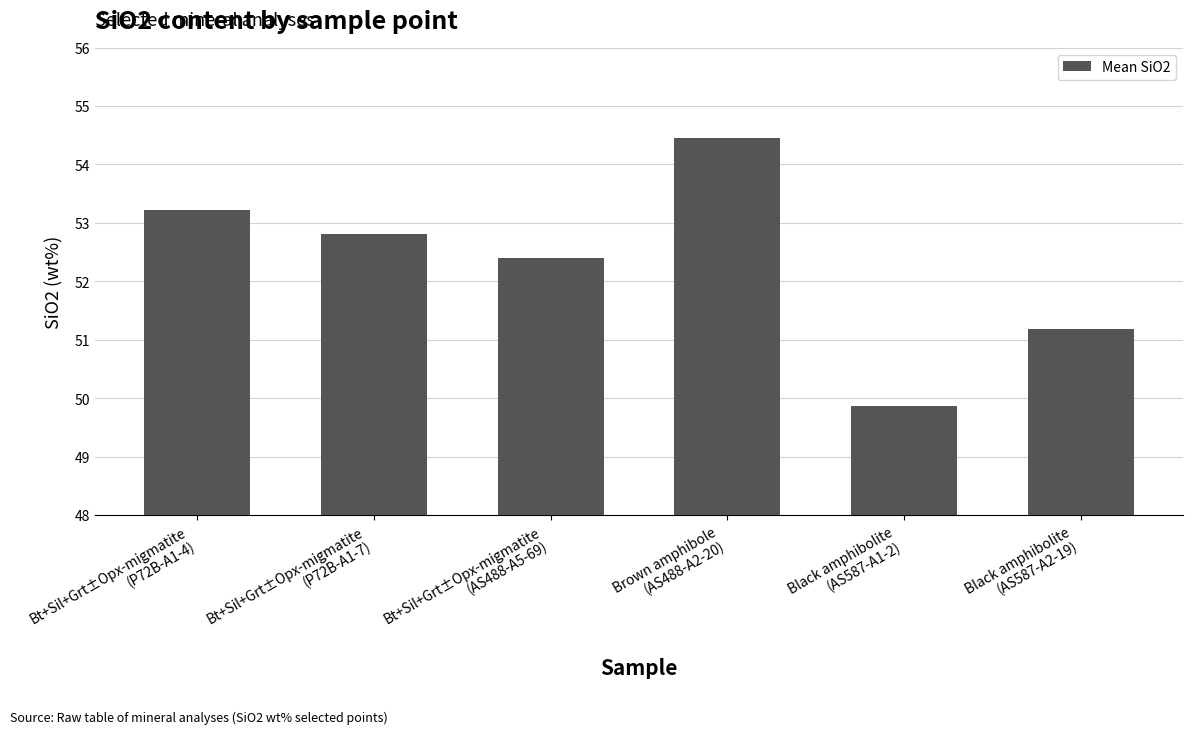

What is the difference between the maximum and minimum values?

4.6